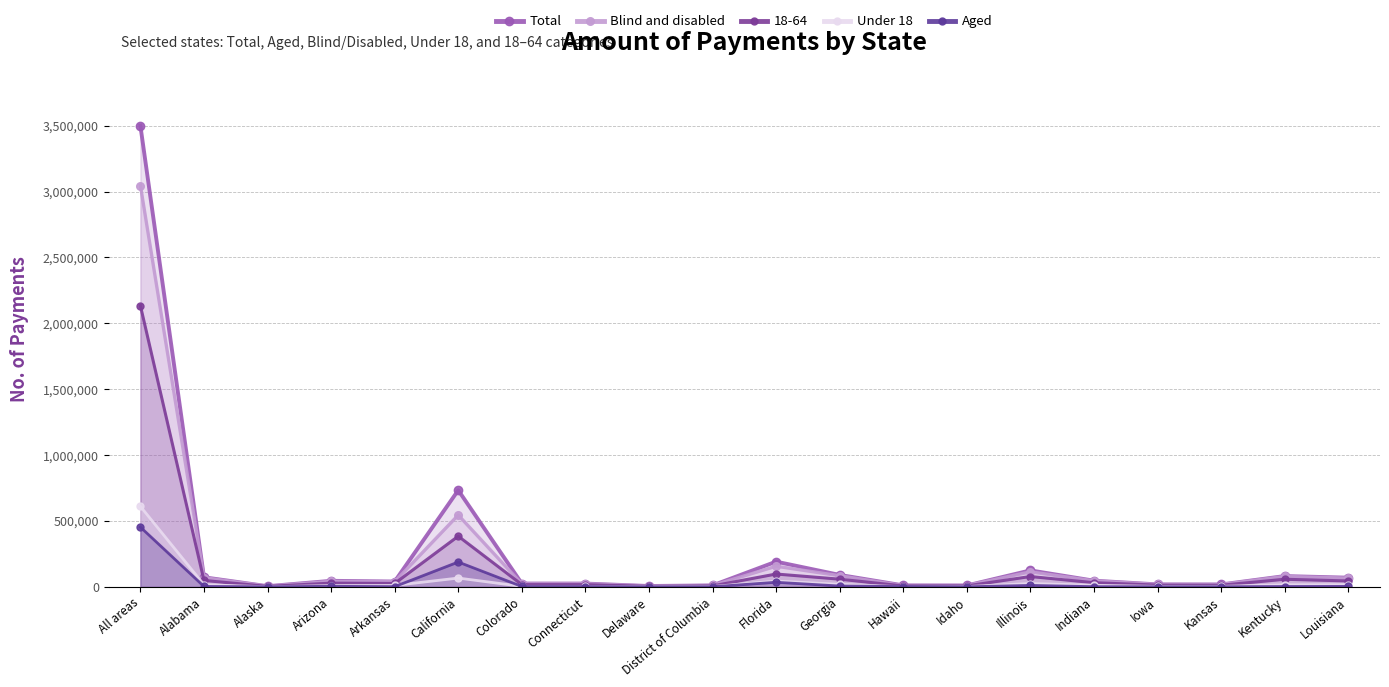

After their last crossing, which series has the higher values: Aged or Under 18?

Under 18